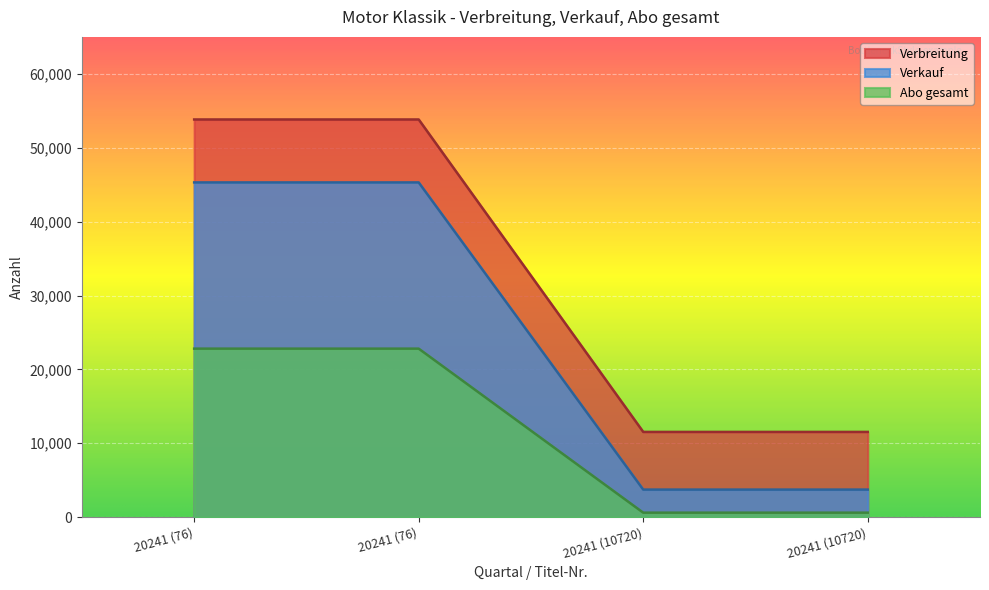

Rank the series by their average value, from highest to lowest.

Verbreitung, Verkauf, Abo gesamt